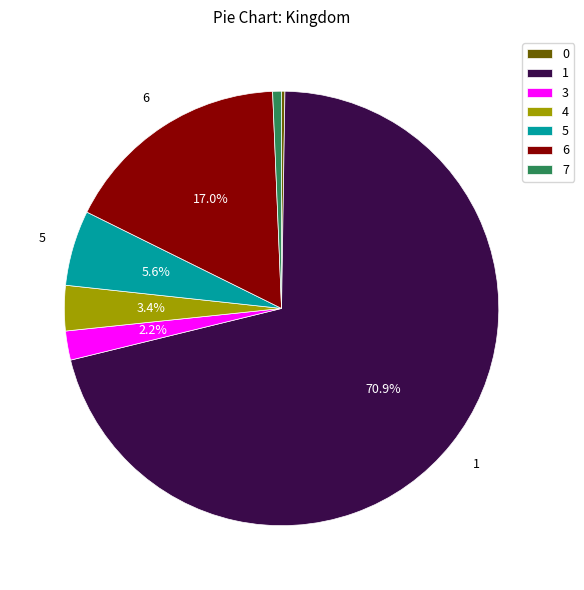

To the nearest percent, what percentage of the pie is 6?

17%